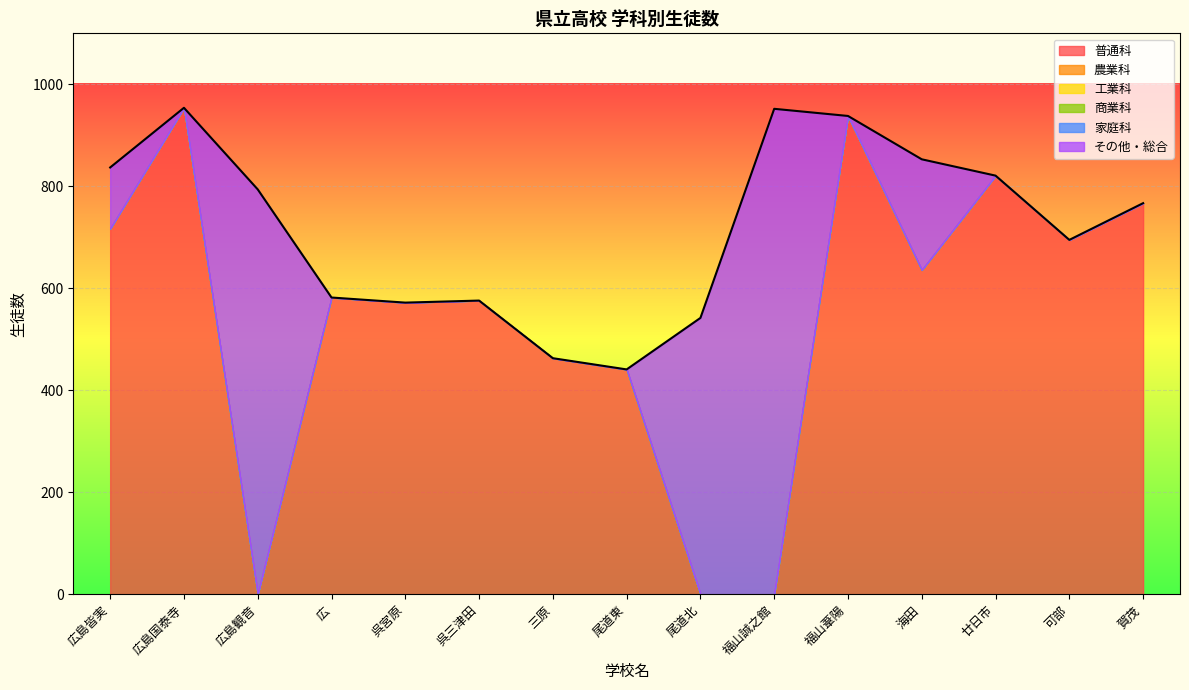

Reading left to right, extract all data points from this chart.

普通科: 717	954	0	582	572	576	463	441	0	0	938	636	821	695	767
農業科: 0	0	0	0	0	0	0	0	0	0	0	0	0	0	0
工業科: 0	0	0	0	0	0	0	0	0	0	0	0	0	0	0
商業科: 0	0	0	0	0	0	0	0	0	0	0	0	0	0	0
家庭科: 0	0	0	0	0	0	0	0	0	0	0	0	0	0	0
その他・総合: 120	0	794	0	0	0	0	0	542	952	0	217	0	0	0